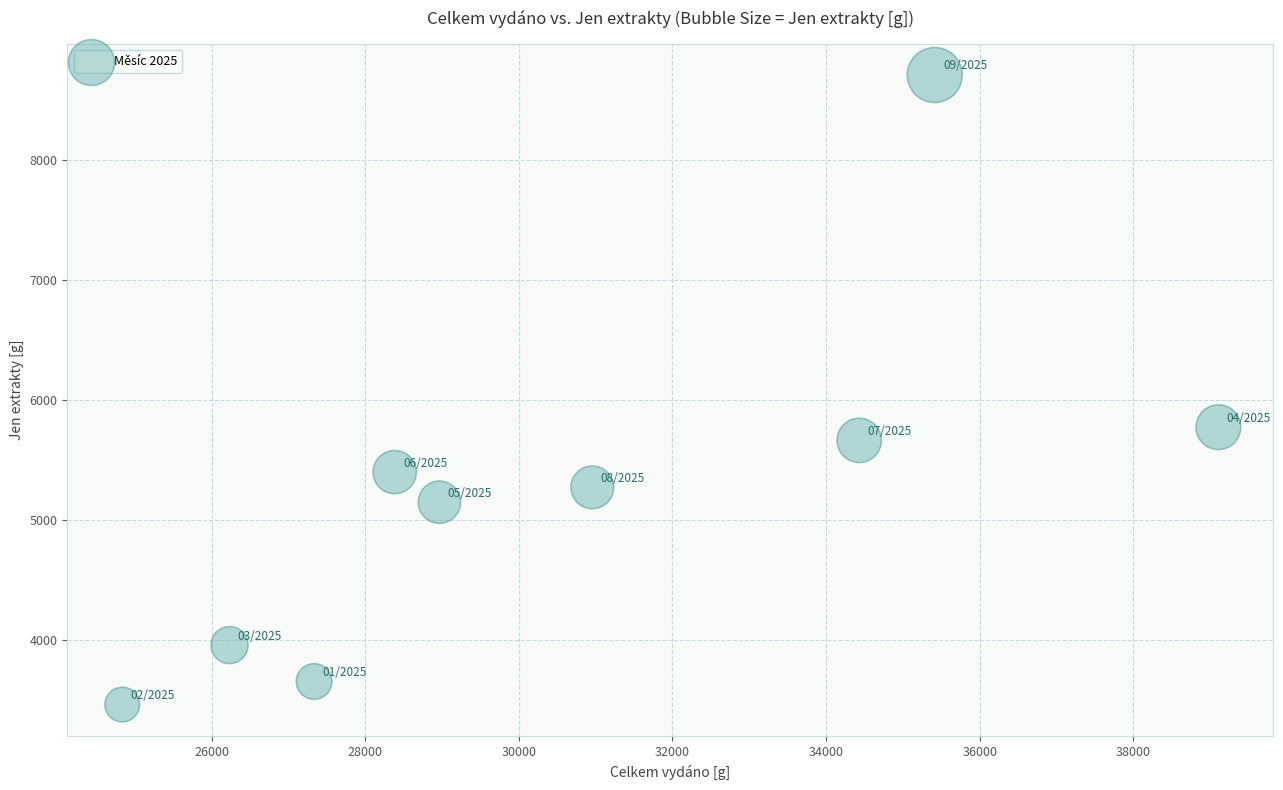

What is the average Y value?

5225.5